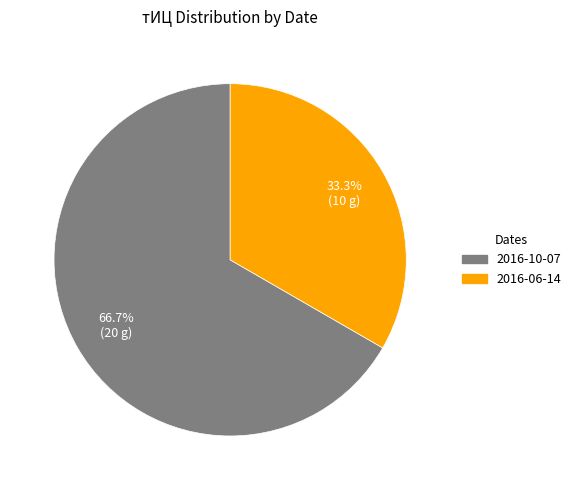

Does any single category account for the majority?

Yes